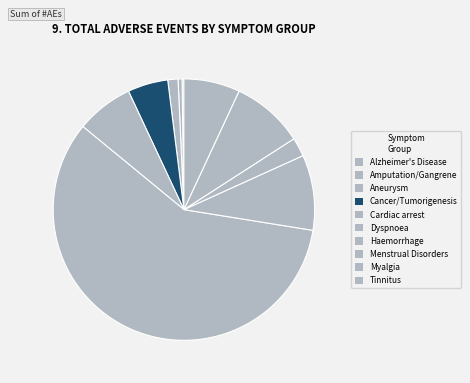

Rank the categories by value from lowest to highest.

Alzheimer's Disease, Amputation/Gangrene, Aneurysm, Menstrual Disorders, Cancer/Tumorigenesis, Tinnitus, Cardiac arrest, Myalgia, Haemorrhage, Dyspnoea